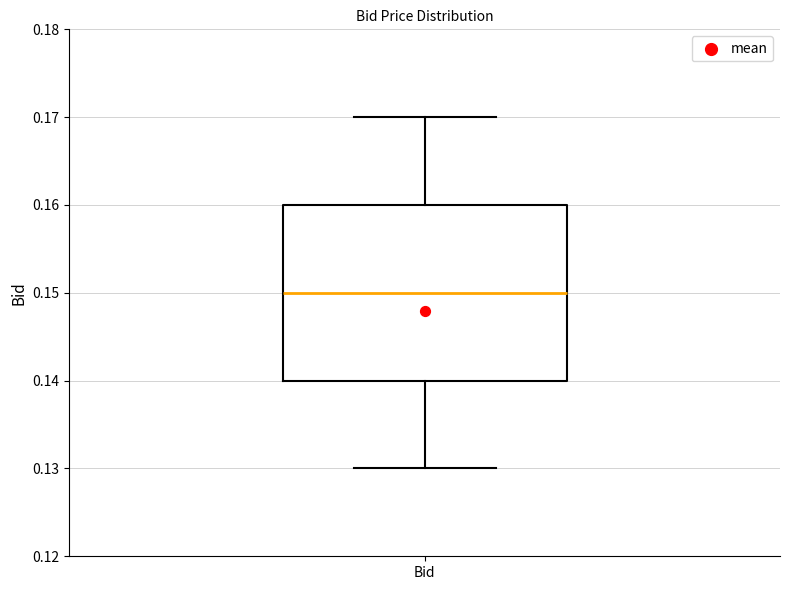

Read this box plot against the y-axis: the position of the median line, the range covered by the box, and the ends of both whiskers. The values are not printed on the chart, so give them approximately, as read against the axis.

median 0.15, box 0.14 to 0.16, whiskers 0.13 to 0.17